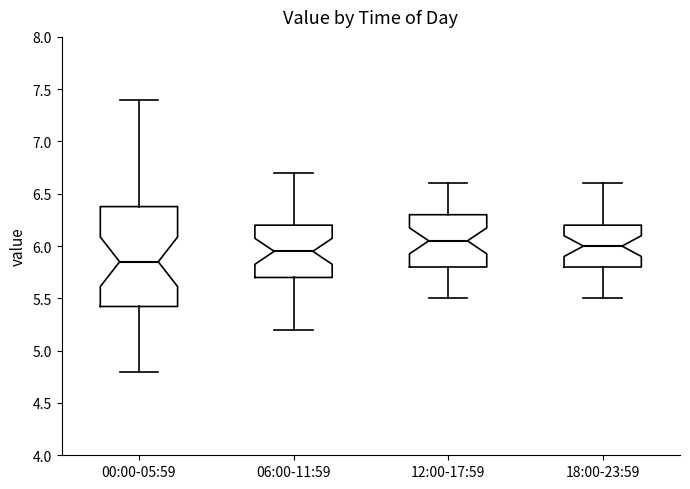

Reading left to right, transcribe this box plot: for each box, give where its median line is, the range the box spans, and where its two whiskers end, as read against the y-axis. The values are not printed on the chart, so give them approximately, as read against the axis.

00:00-05:59: median 5.85, box 5.40 to 6.40, whiskers 4.80 to 7.40
06:00-11:59: median 5.95, box 5.70 to 6.20, whiskers 5.20 to 6.70
12:00-17:59: median 6.05, box 5.80 to 6.30, whiskers 5.50 to 6.60
18:00-23:59: median 6.00, box 5.80 to 6.20, whiskers 5.50 to 6.60